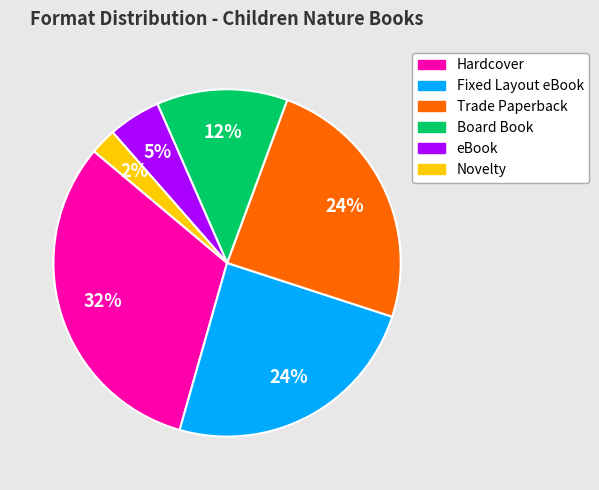

Which slice is the largest?

Hardcover